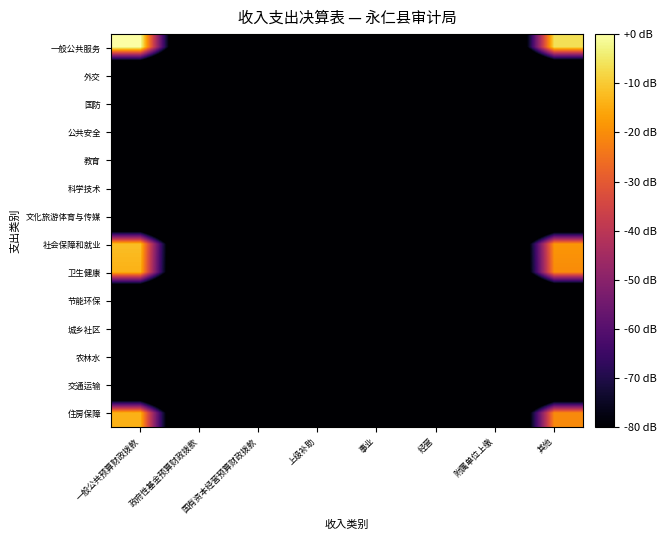

Reading left to right, extract all data points from this chart.

一般公共服务: 一般公共预算财政拨款=0.0	政府性基金预算财政拨款=-164.4	国有资本经营预算财政拨款=-164.4	上级补助=-164.4	事业=-164.4	经营=-164.4	附属单位上缴=-164.4	其他=-6.5
外交: 一般公共预算财政拨款=-164.4	政府性基金预算财政拨款=-164.4	国有资本经营预算财政拨款=-164.4	上级补助=-164.4	事业=-164.4	经营=-164.4	附属单位上缴=-164.4	其他=-164.4
国防: 一般公共预算财政拨款=-164.4	政府性基金预算财政拨款=-164.4	国有资本经营预算财政拨款=-164.4	上级补助=-164.4	事业=-164.4	经营=-164.4	附属单位上缴=-164.4	其他=-164.4
公共安全: 一般公共预算财政拨款=-164.4	政府性基金预算财政拨款=-164.4	国有资本经营预算财政拨款=-164.4	上级补助=-164.4	事业=-164.4	经营=-164.4	附属单位上缴=-164.4	其他=-164.4
教育: 一般公共预算财政拨款=-164.4	政府性基金预算财政拨款=-164.4	国有资本经营预算财政拨款=-164.4	上级补助=-164.4	事业=-164.4	经营=-164.4	附属单位上缴=-164.4	其他=-164.4
科学技术: 一般公共预算财政拨款=-164.4	政府性基金预算财政拨款=-164.4	国有资本经营预算财政拨款=-164.4	上级补助=-164.4	事业=-164.4	经营=-164.4	附属单位上缴=-164.4	其他=-164.4
文化旅游体育与传媒: 一般公共预算财政拨款=-164.4	政府性基金预算财政拨款=-164.4	国有资本经营预算财政拨款=-164.4	上级补助=-164.4	事业=-164.4	经营=-164.4	附属单位上缴=-164.4	其他=-164.4
社会保障和就业: 一般公共预算财政拨款=-11.9	政府性基金预算财政拨款=-164.4	国有资本经营预算财政拨款=-164.4	上级补助=-164.4	事业=-164.4	经营=-164.4	附属单位上缴=-164.4	其他=-18.4
卫生健康: 一般公共预算财政拨款=-13.8	政府性基金预算财政拨款=-164.4	国有资本经营预算财政拨款=-164.4	上级补助=-164.4	事业=-164.4	经营=-164.4	附属单位上缴=-164.4	其他=-20.3
节能环保: 一般公共预算财政拨款=-164.4	政府性基金预算财政拨款=-164.4	国有资本经营预算财政拨款=-164.4	上级补助=-164.4	事业=-164.4	经营=-164.4	附属单位上缴=-164.4	其他=-164.4
城乡社区: 一般公共预算财政拨款=-164.4	政府性基金预算财政拨款=-164.4	国有资本经营预算财政拨款=-164.4	上级补助=-164.4	事业=-164.4	经营=-164.4	附属单位上缴=-164.4	其他=-164.4
农林水: 一般公共预算财政拨款=-164.4	政府性基金预算财政拨款=-164.4	国有资本经营预算财政拨款=-164.4	上级补助=-164.4	事业=-164.4	经营=-164.4	附属单位上缴=-164.4	其他=-164.4
交通运输: 一般公共预算财政拨款=-164.4	政府性基金预算财政拨款=-164.4	国有资本经营预算财政拨款=-164.4	上级补助=-164.4	事业=-164.4	经营=-164.4	附属单位上缴=-164.4	其他=-164.4
住房保障: 一般公共预算财政拨款=-13.9	政府性基金预算财政拨款=-164.4	国有资本经营预算财政拨款=-164.4	上级补助=-164.4	事业=-164.4	经营=-164.4	附属单位上缴=-164.4	其他=-20.3